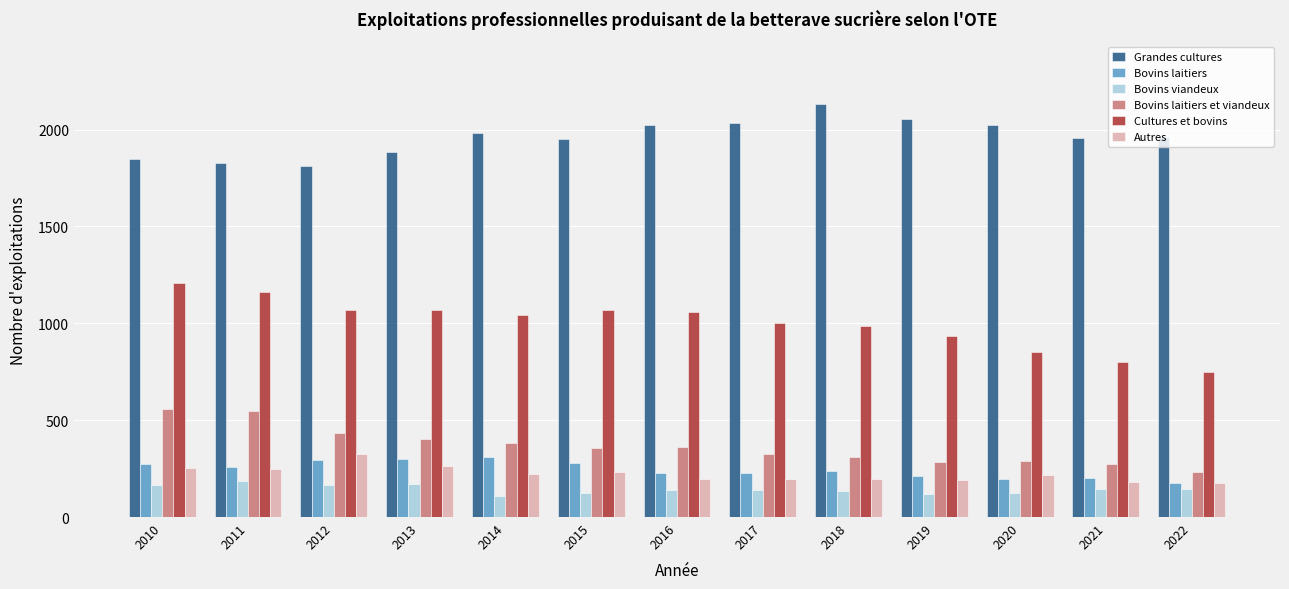

What are all the series names shown in the legend?

Grandes cultures, Bovins laitiers, Bovins viandeux, Bovins laitiers et viandeux, Cultures et bovins, Autres